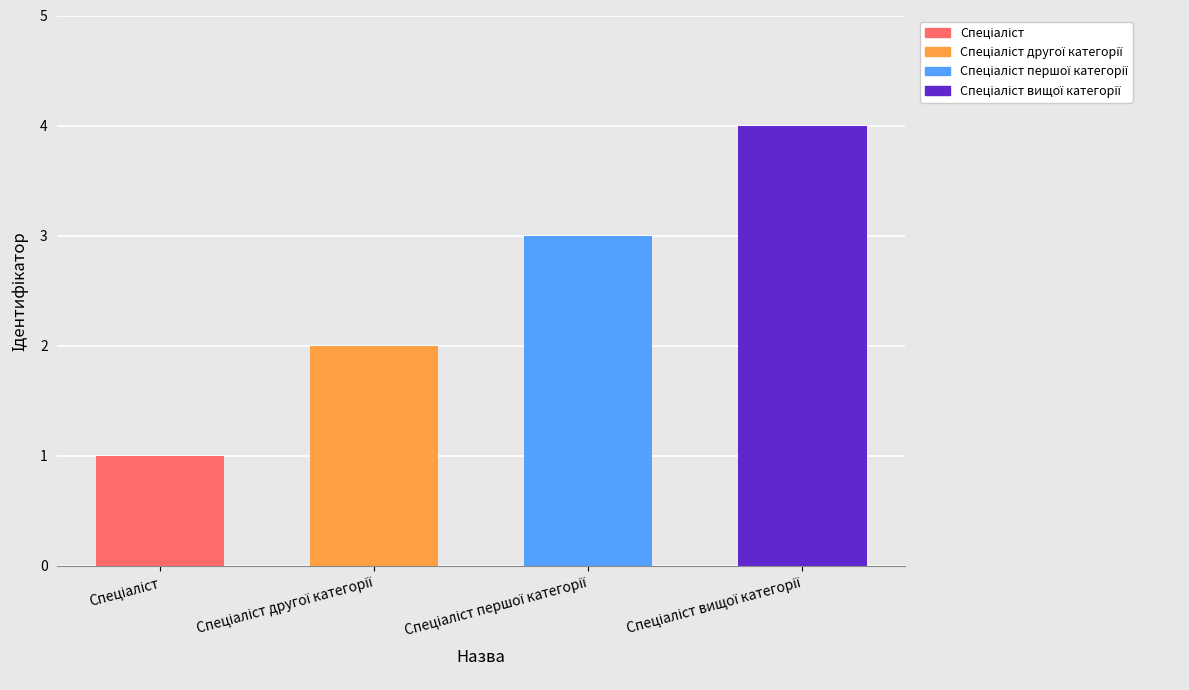

How many distinct data groups are displayed?

1